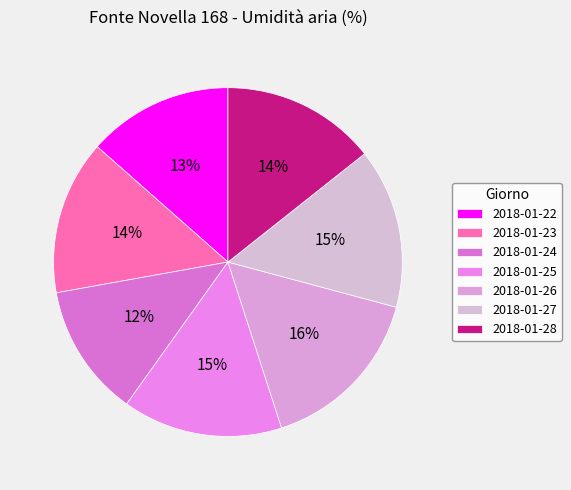

True or false: 2018-01-24 accounts for 7% of the total.

False